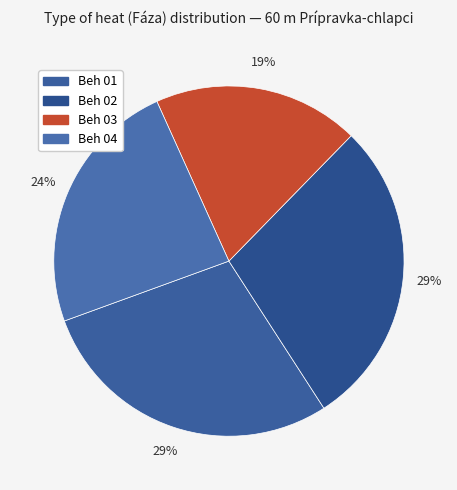

Count the number of slices in the pie.

4